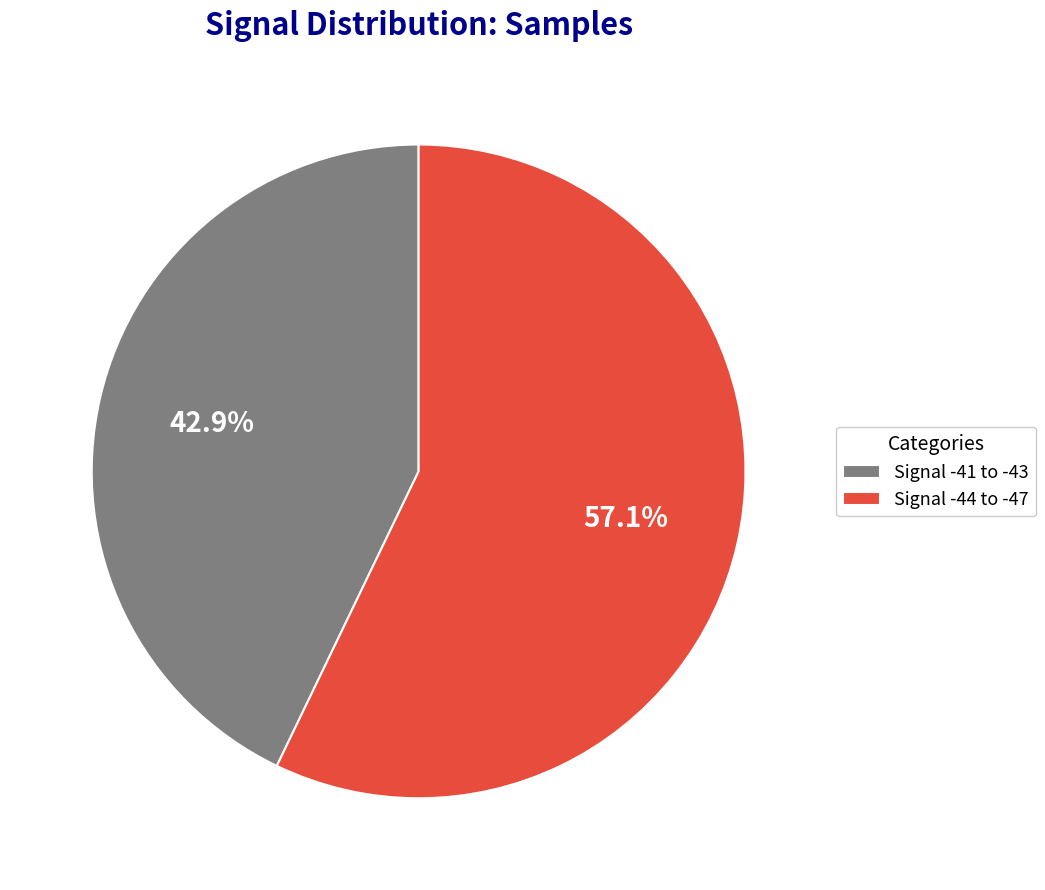

Which has a higher value, Signal -41 to -43 or Signal -44 to -47?

Signal -44 to -47